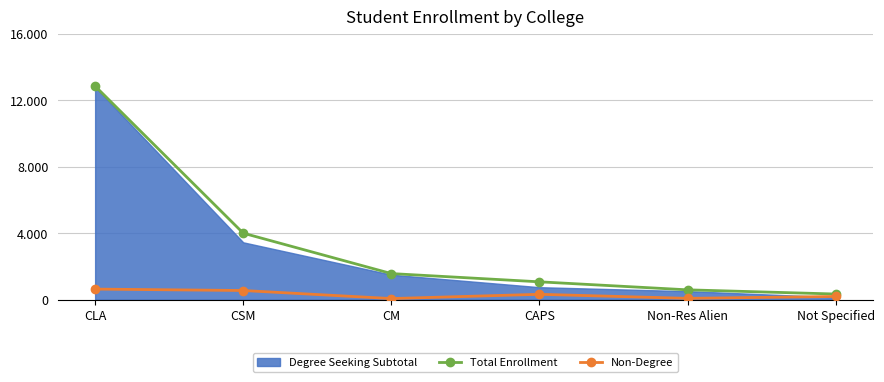

At which label is Total Enrollment closest to 6593?

CSM